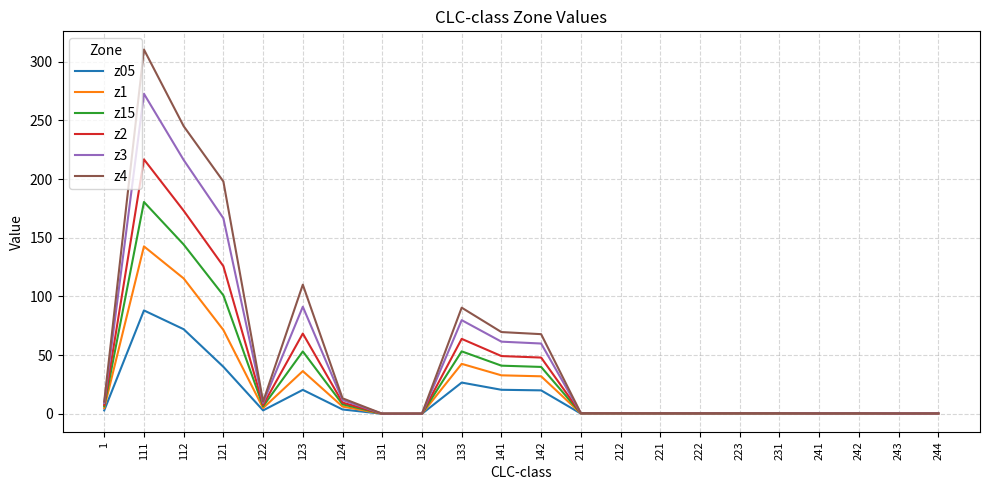

The value of z15 at 133 is 53.2. True or false?

True